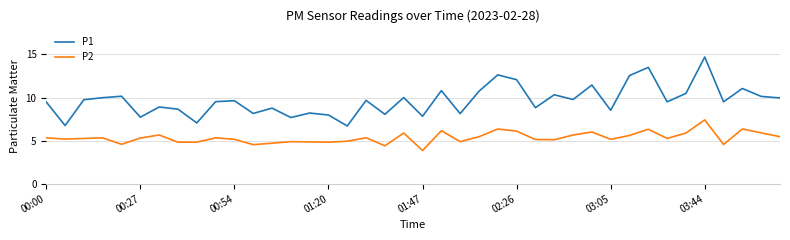

Which series has the largest range (max minus min)?

P1